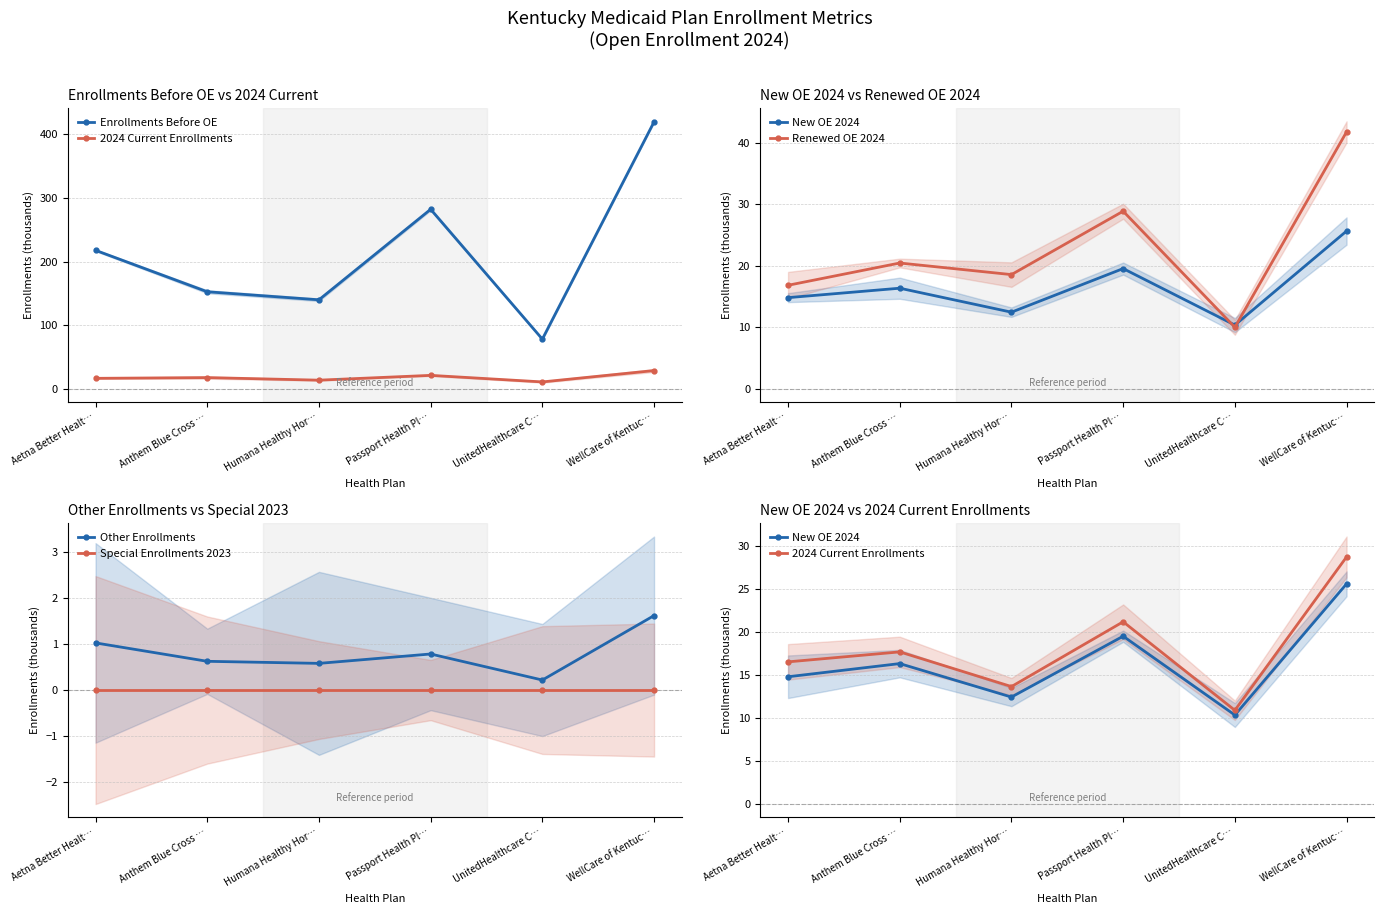

Is it true that Enrollments Before OE equals 78.1 at UnitedHealthcare C…?

True